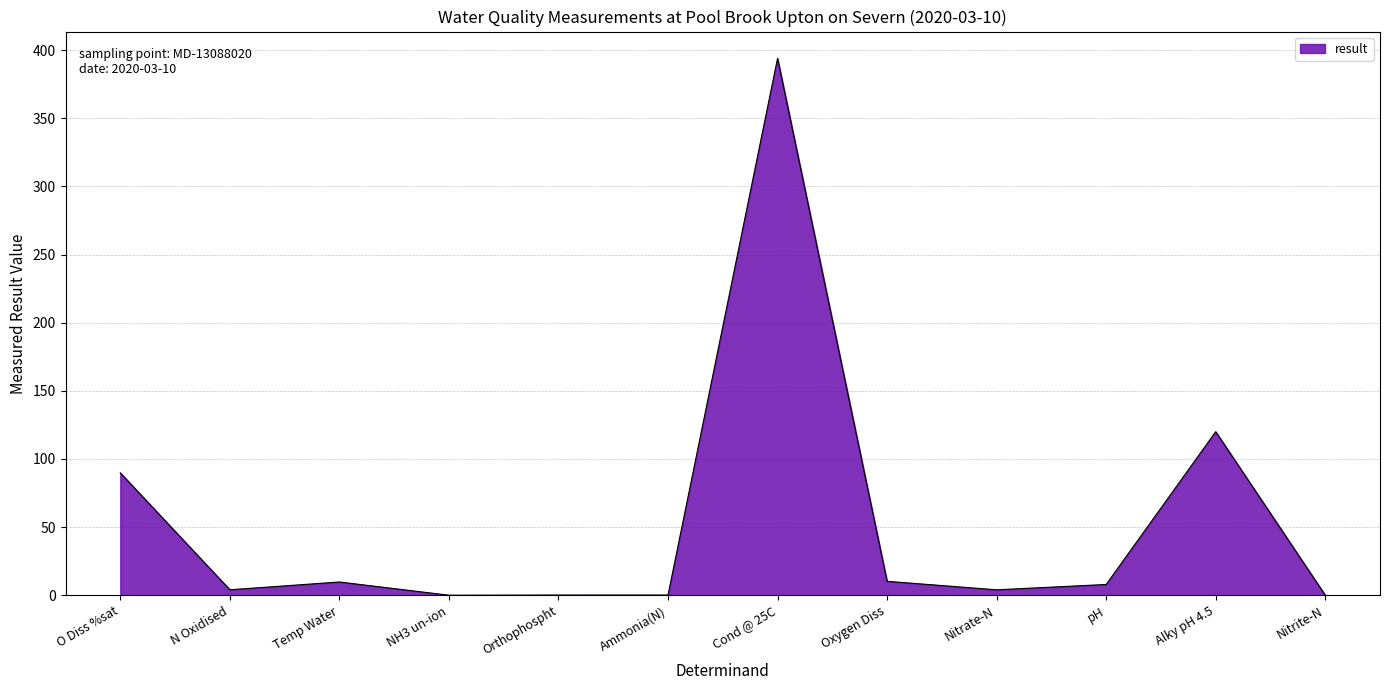

Which label corresponds to the largest value in the chart?

Cond @ 25C